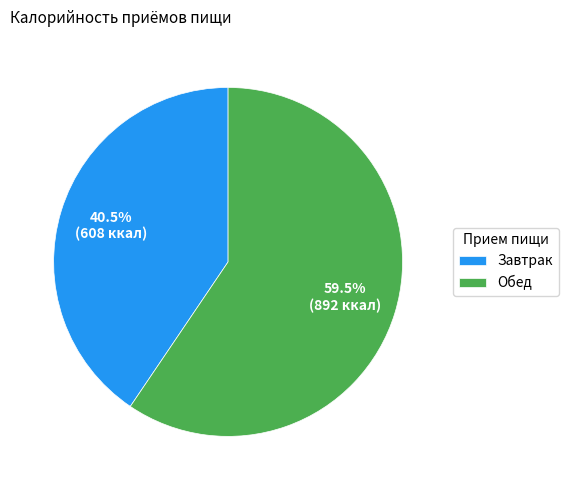

What percentage do Обед and Завтрак together represent?

100.0%